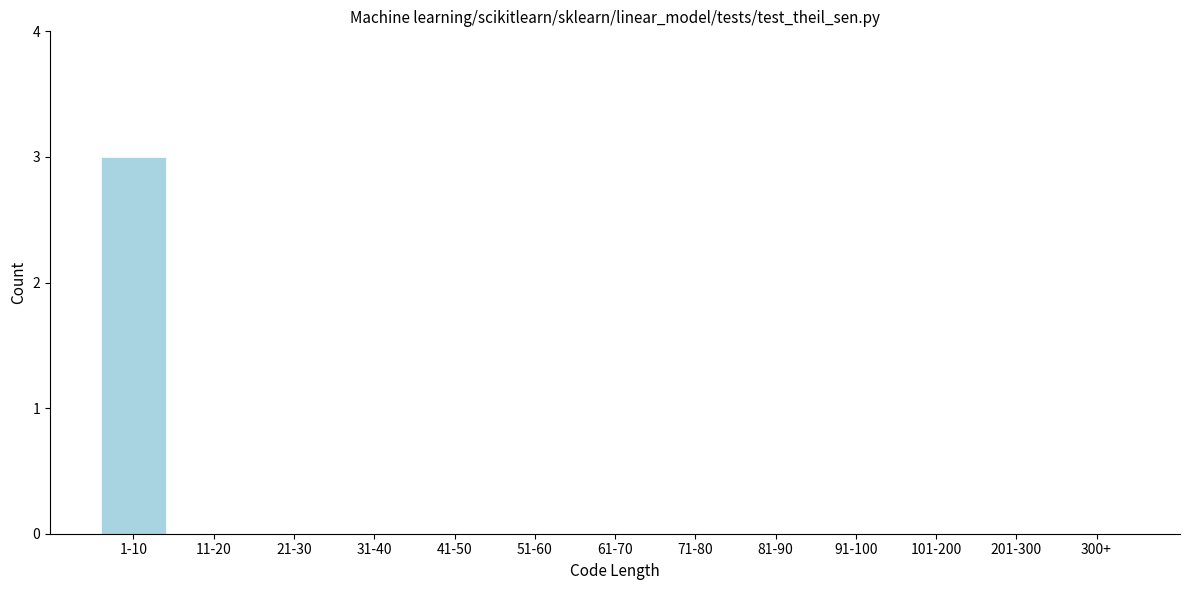

Reading right to left, list all the values displayed in this chart.

300+=0	201-300=0	101-200=0	91-100=0	81-90=0	71-80=0	61-70=0	51-60=0	41-50=0	31-40=0	21-30=0	11-20=0	1-10=3